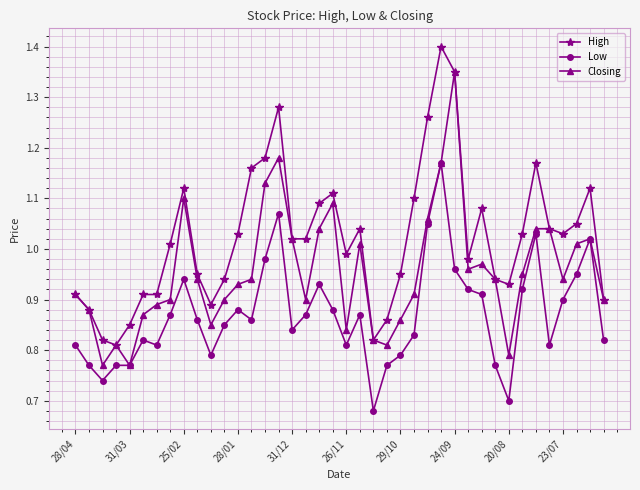

What are all the series names shown in the legend?

High, Low, Closing